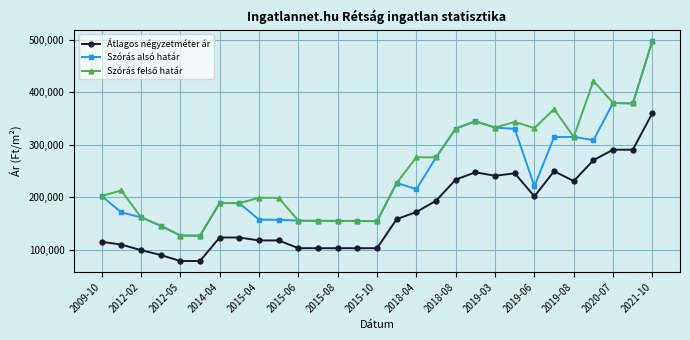

What is the minimum value shown in the chart?

78160